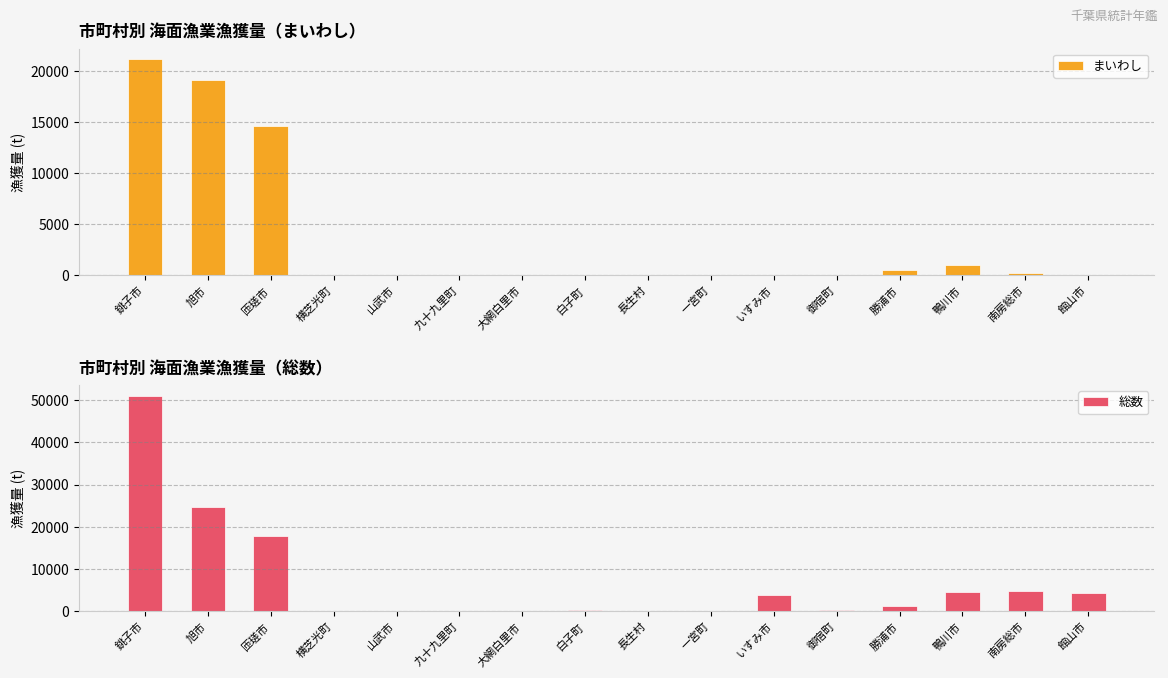

Which has a higher value, いすみ市 or 鴨川市?

鴨川市